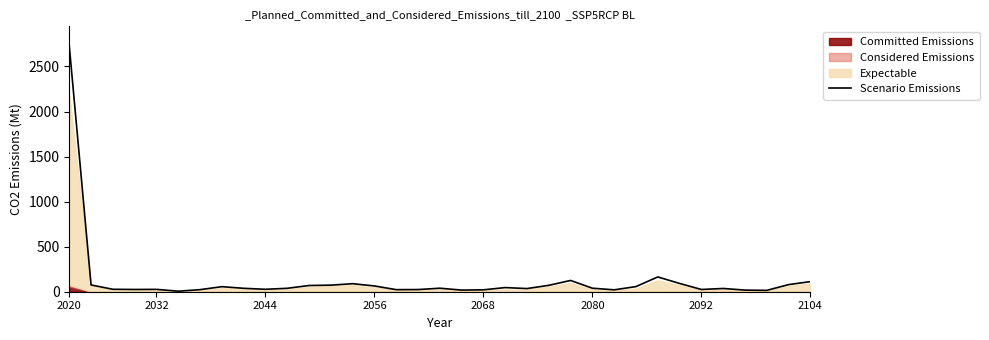

What is the maximum value for Scenario Emissions?

2727